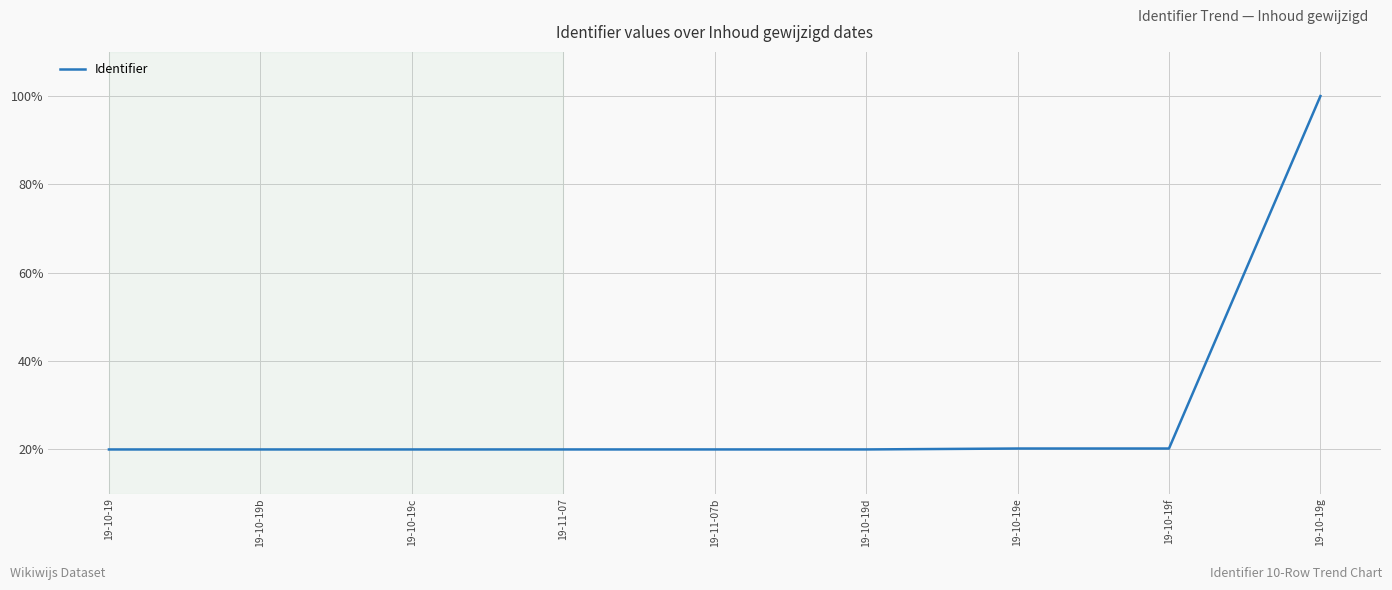

What is the difference between the maximum and minimum values?

80.0